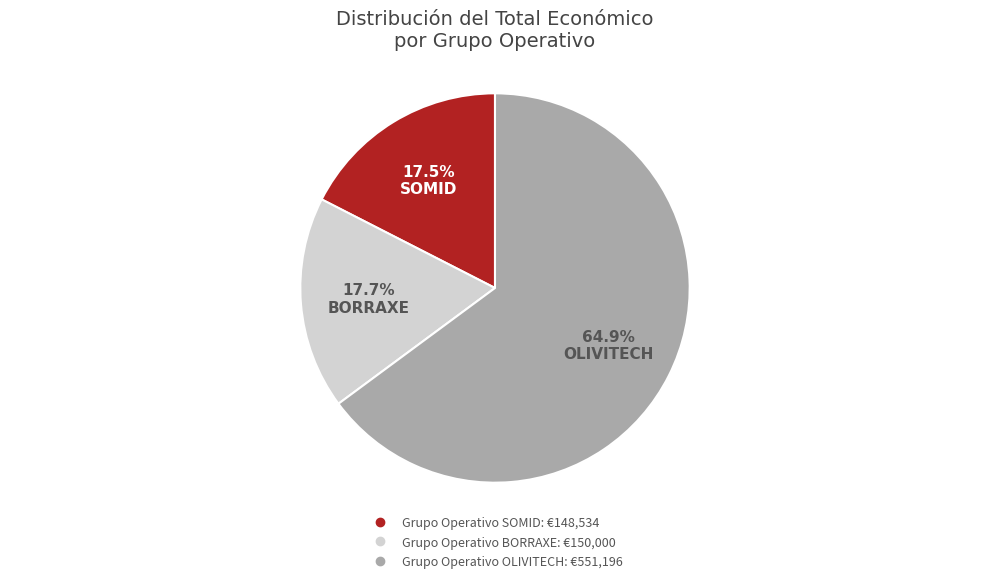

Is there any slice that represents more than half of the pie?

Yes